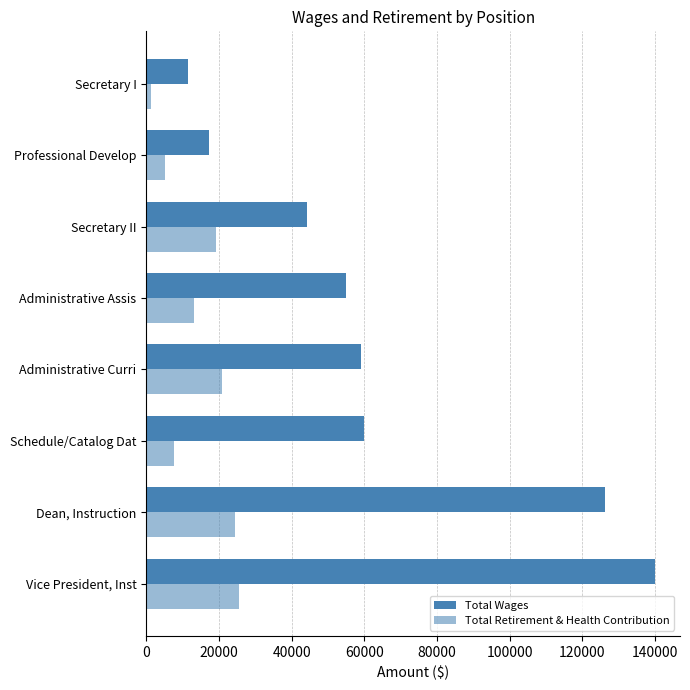

What is the maximum value for Total Wages?

139845